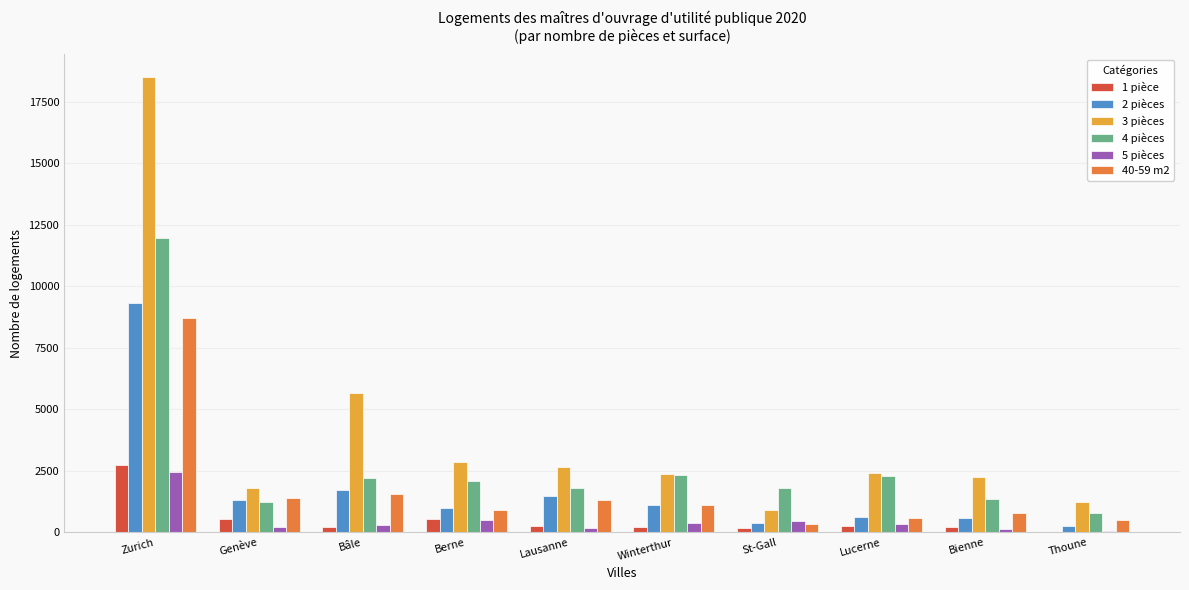

At which category is the sum across all series the highest?

Zurich